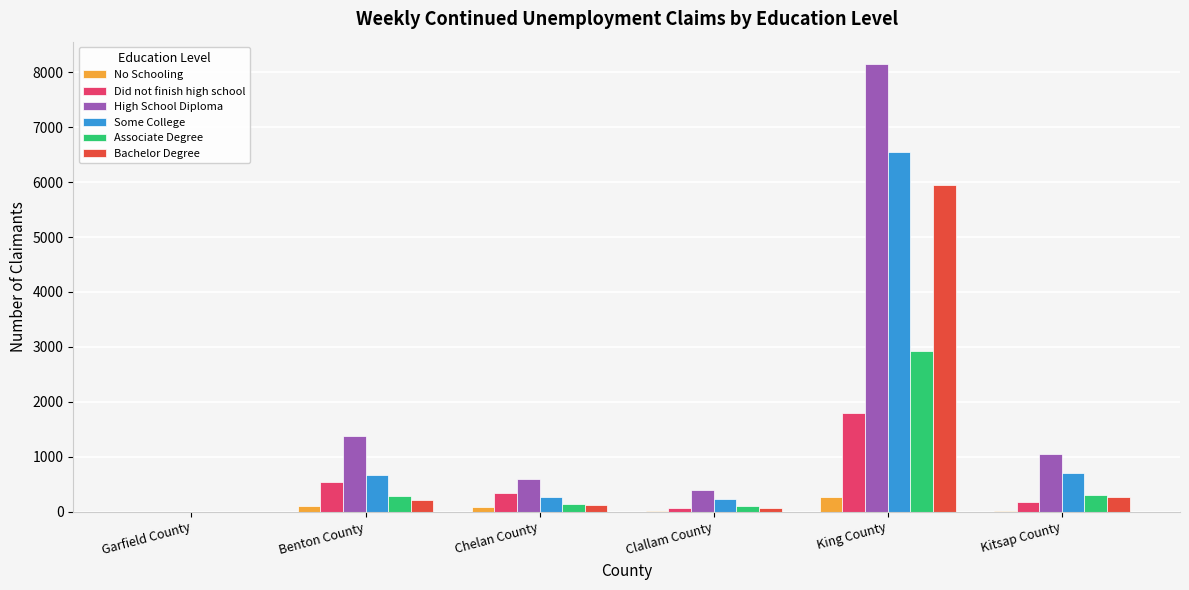

Which series has the widest spread of values?

High School Diploma